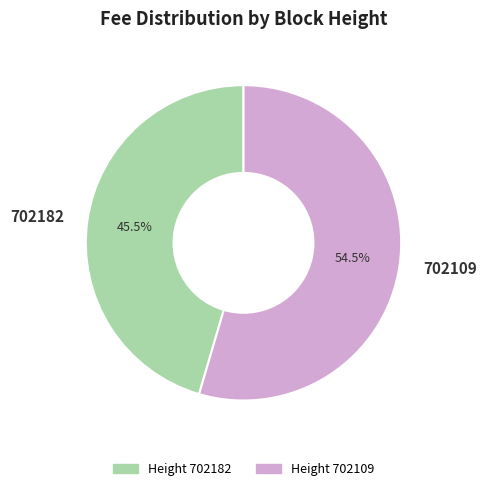

How many segments does this pie chart have?

2